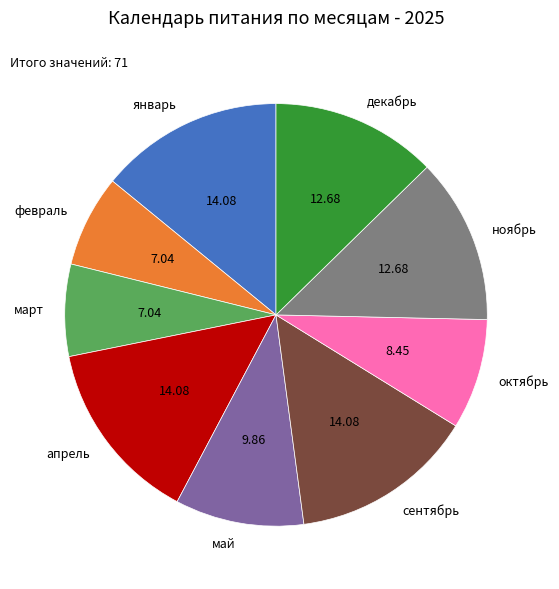

Does октябрь account for over 50% of the chart?

No